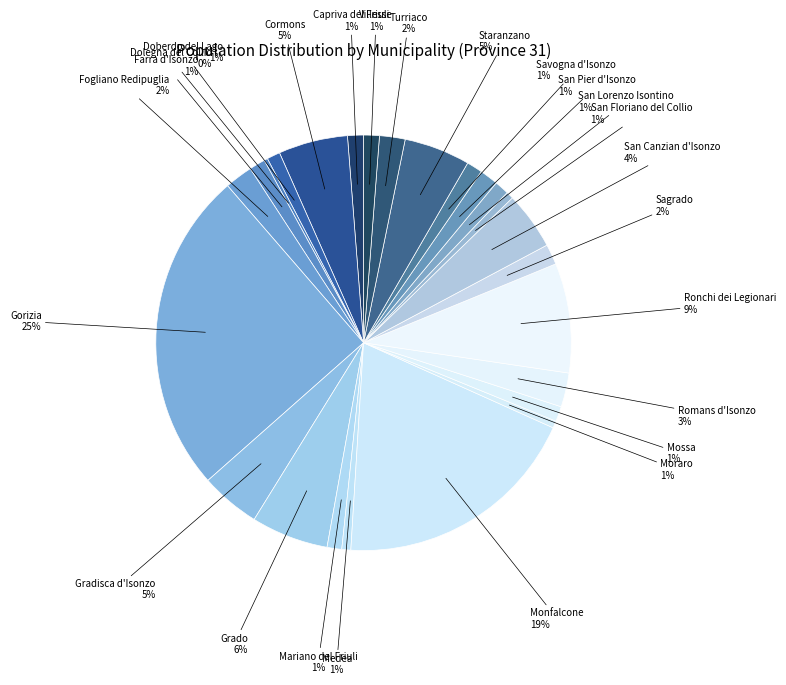

Which slice is the largest?

Gorizia